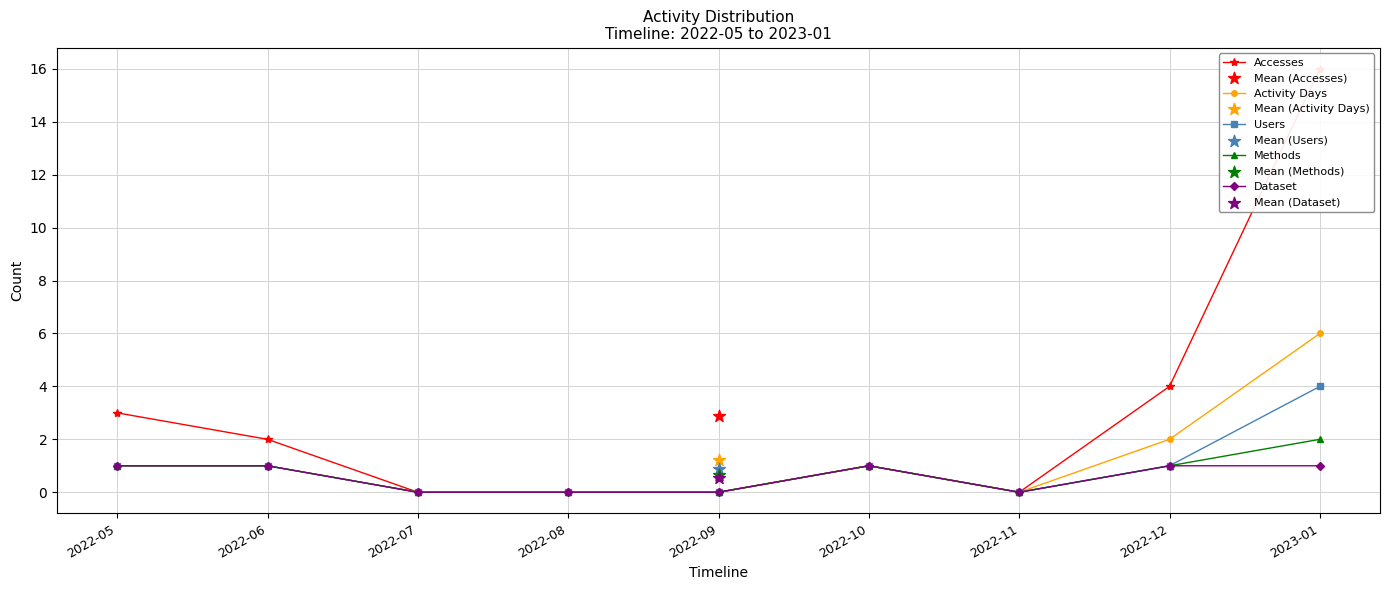

Which series reaches the maximum Y coordinate?

Accesses